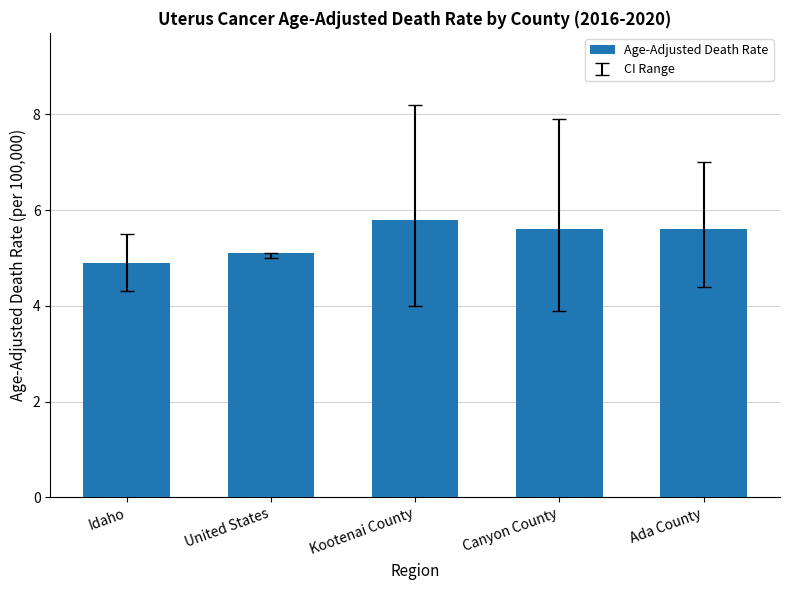

What position from the right is Canyon County?

2